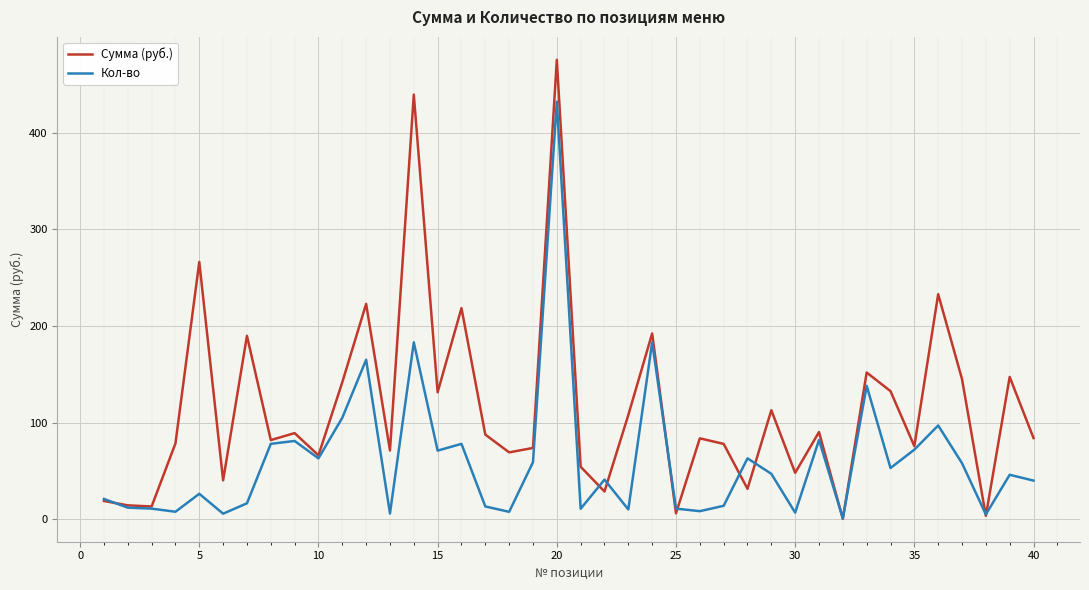

What is the highest value of the Сумма (руб.) series?

475.2